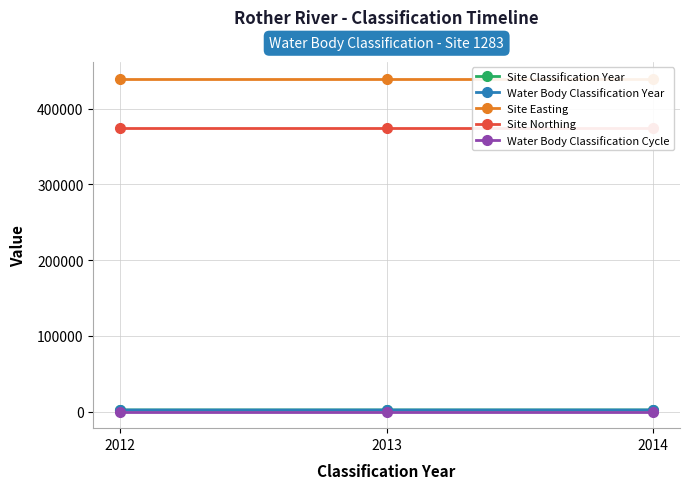

At 2014, list the series in order from smallest to largest.

Water Body Classification Cycle, Site Classification Year, Water Body Classification Year, Site Northing, Site Easting